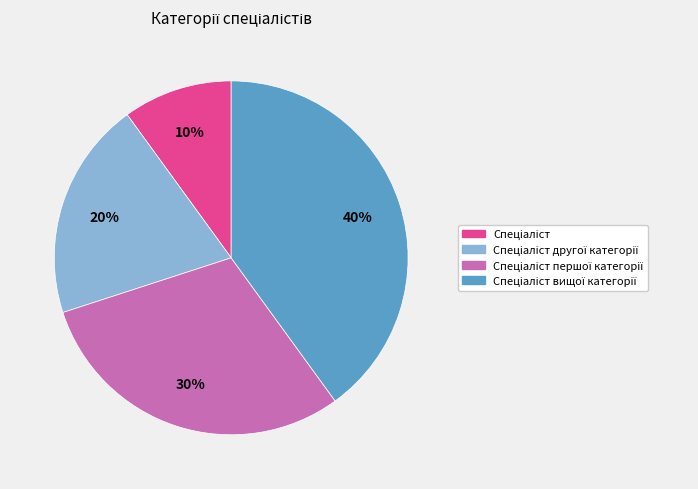

Is there any slice that represents more than half of the pie?

No